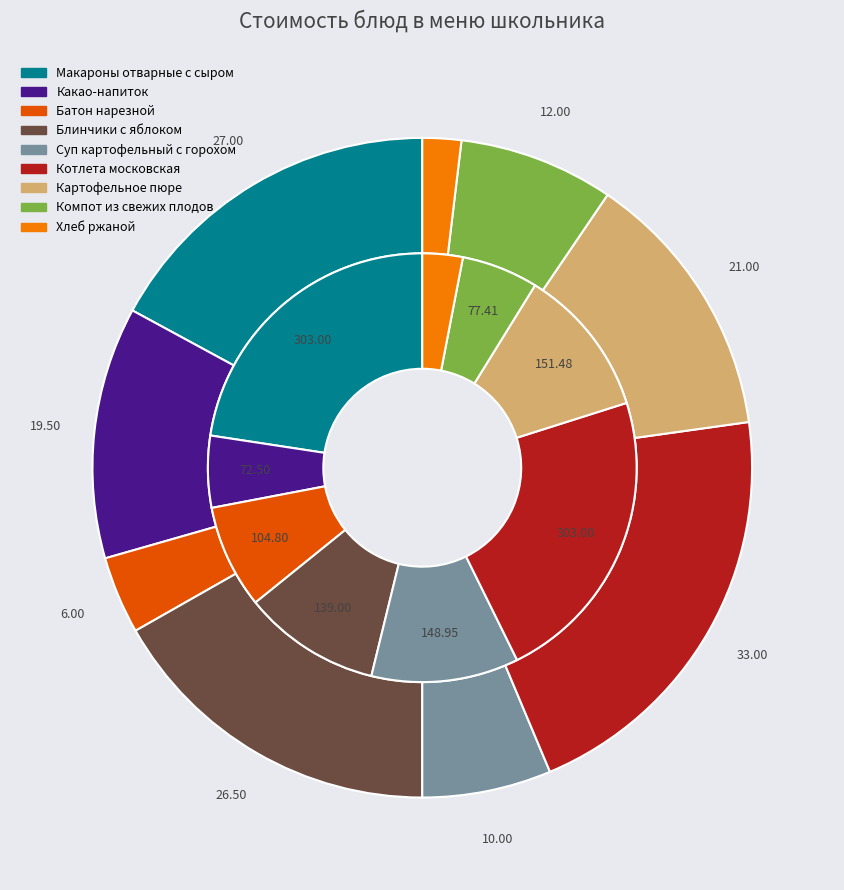

To the nearest percent, what portion does Компот из свежих плодов represent?

8%